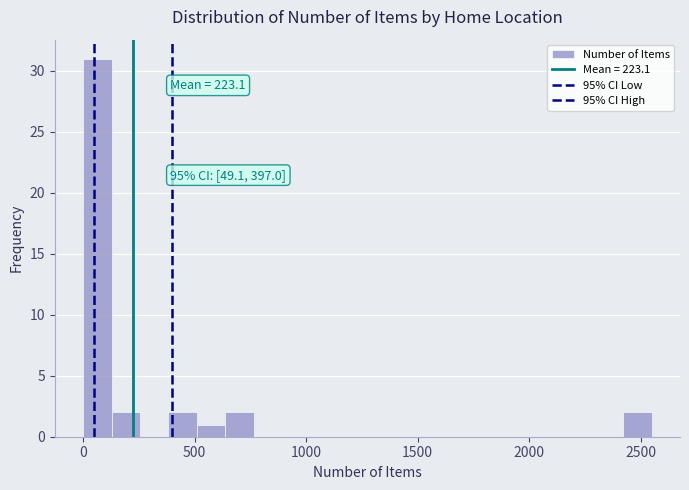

Around what value on the x-axis is the tallest bar? Give the approximate position of its centre, as read against the axis.

50